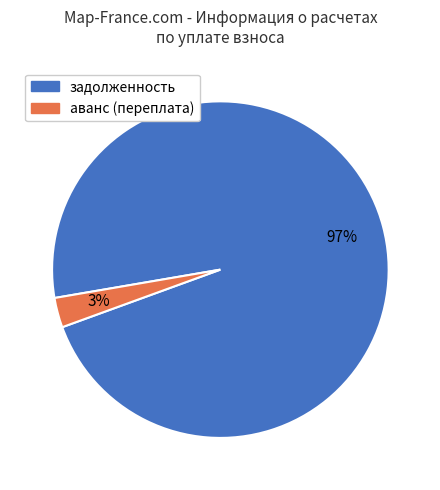

Count the number of slices in the pie.

2